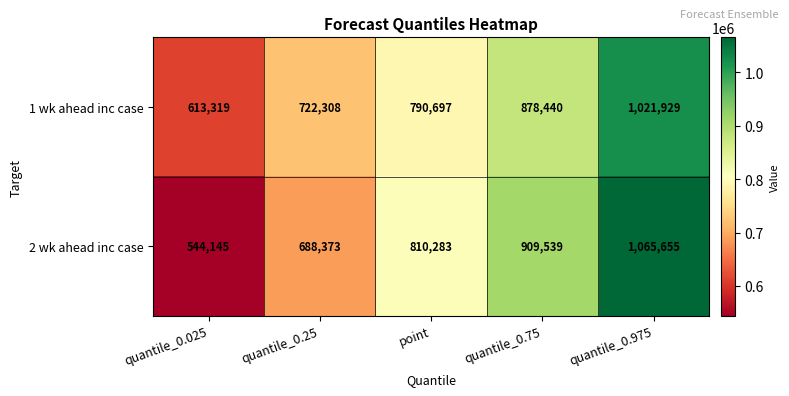

Reading left to right, transcribe all the data shown in this chart.

1 wk ahead inc case: 613319	722308	790697	878440	1021929
2 wk ahead inc case: 544145	688373	810283	909539	1065655